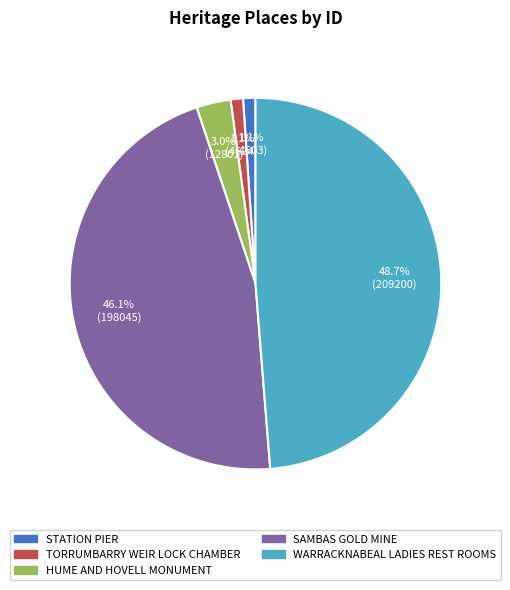

To the nearest percent, what percentage of the pie is TORRUMBARRY WEIR LOCK CHAMBER?

1%